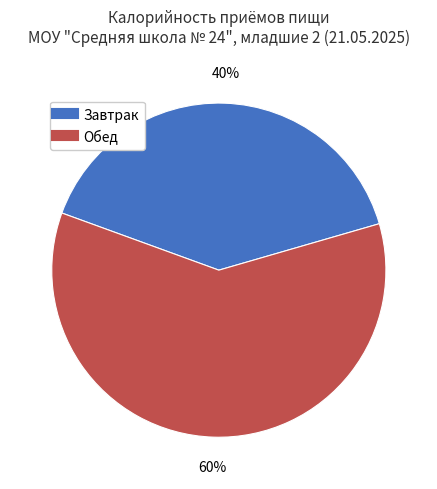

Approximately how many times larger is the value at Обед compared to Завтрак?

1.5